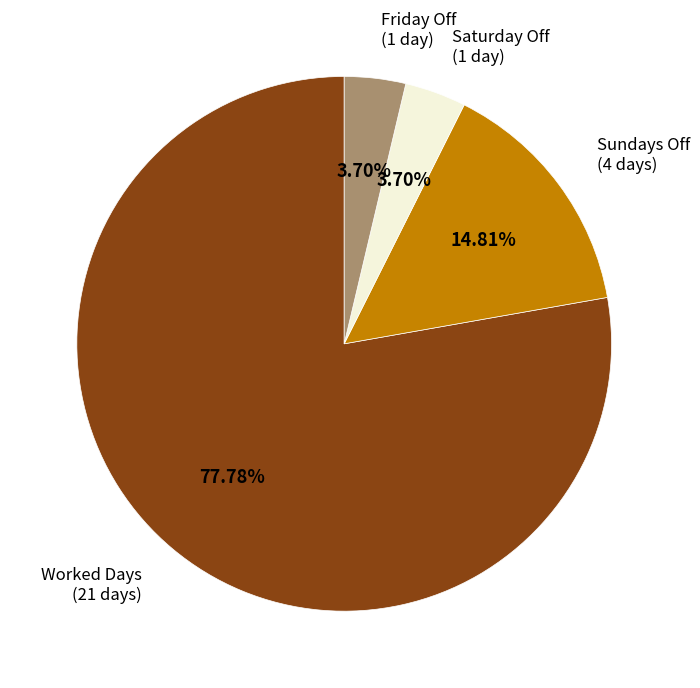

Does any single category account for the majority?

Yes